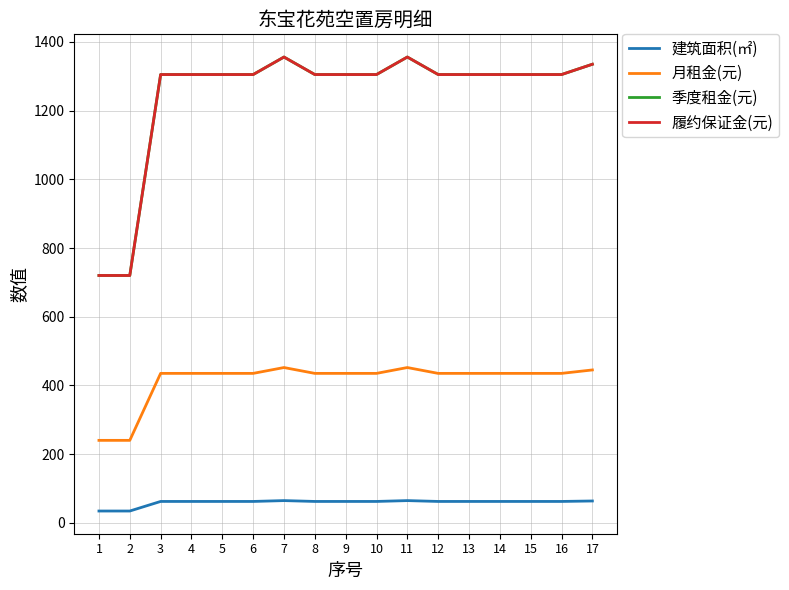

What is the difference between the 季度租金(元) values at 10 and 1?

585.0